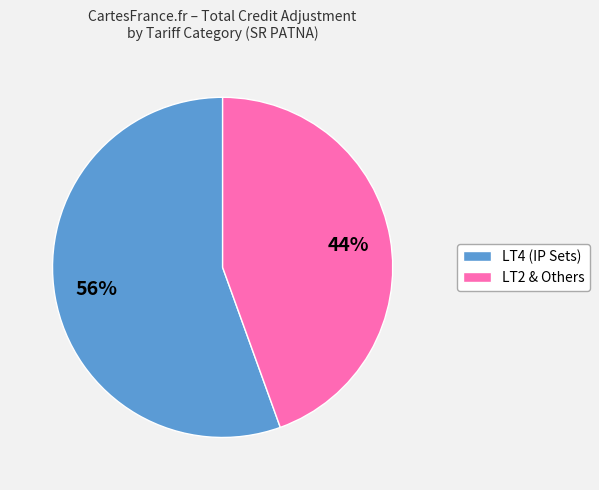

Is there a majority slice in this chart?

Yes